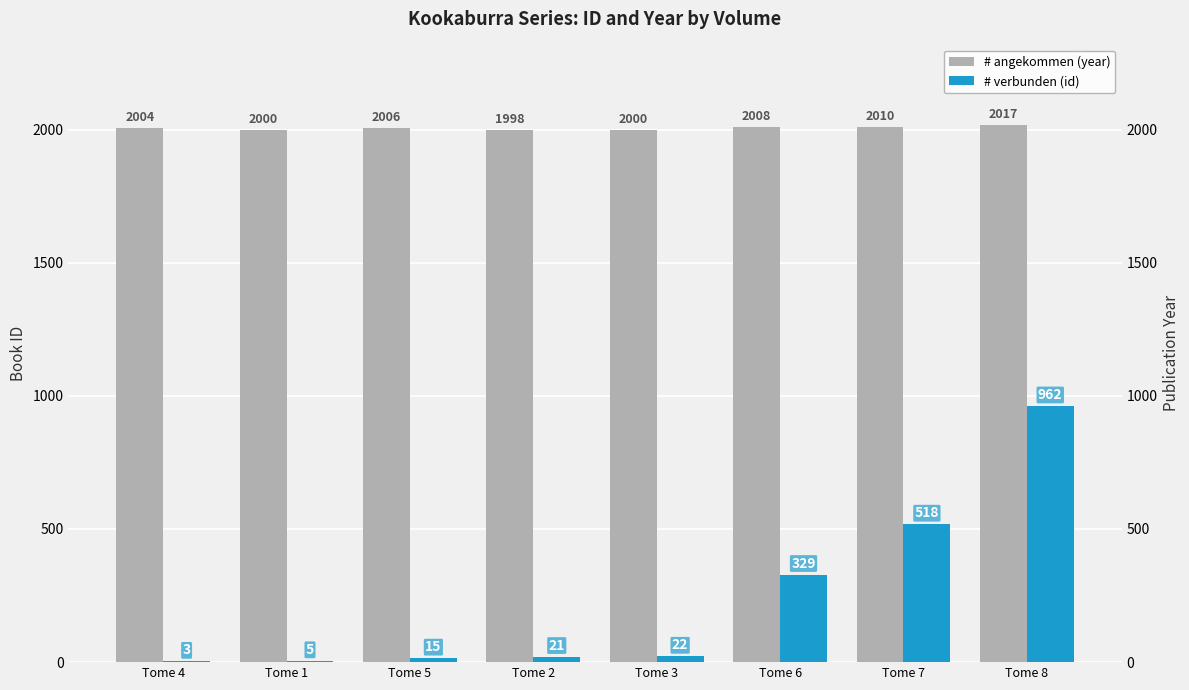

Which category has the lowest value across all series?

Tome 4